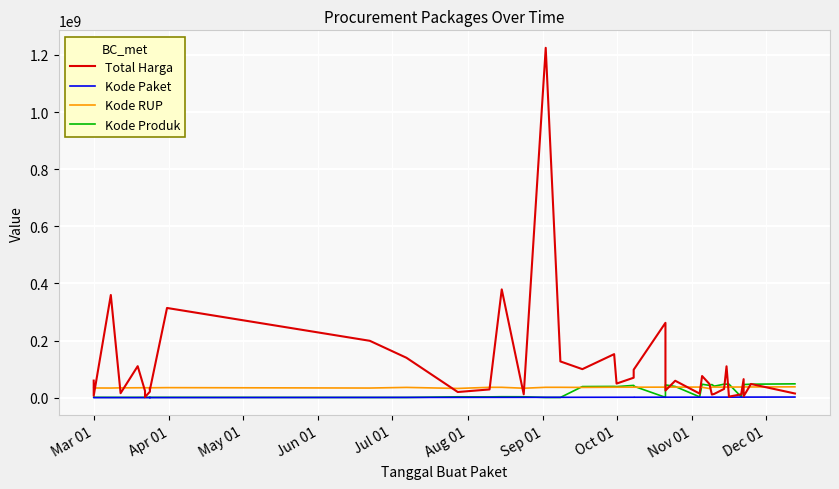

How many series are shown in this chart?

4